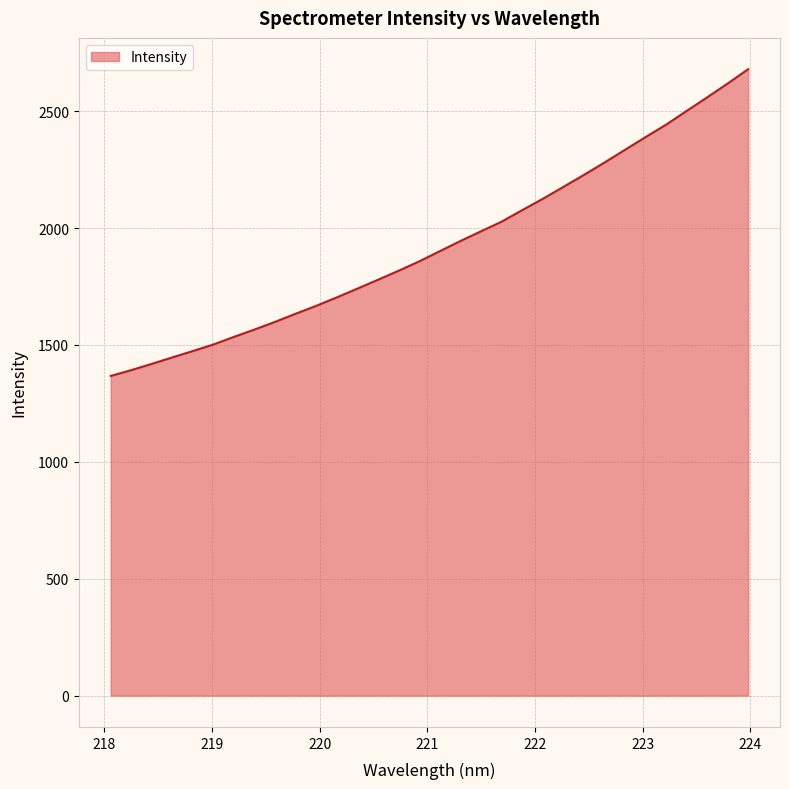

What is the maximum value shown in the chart?

2679.6